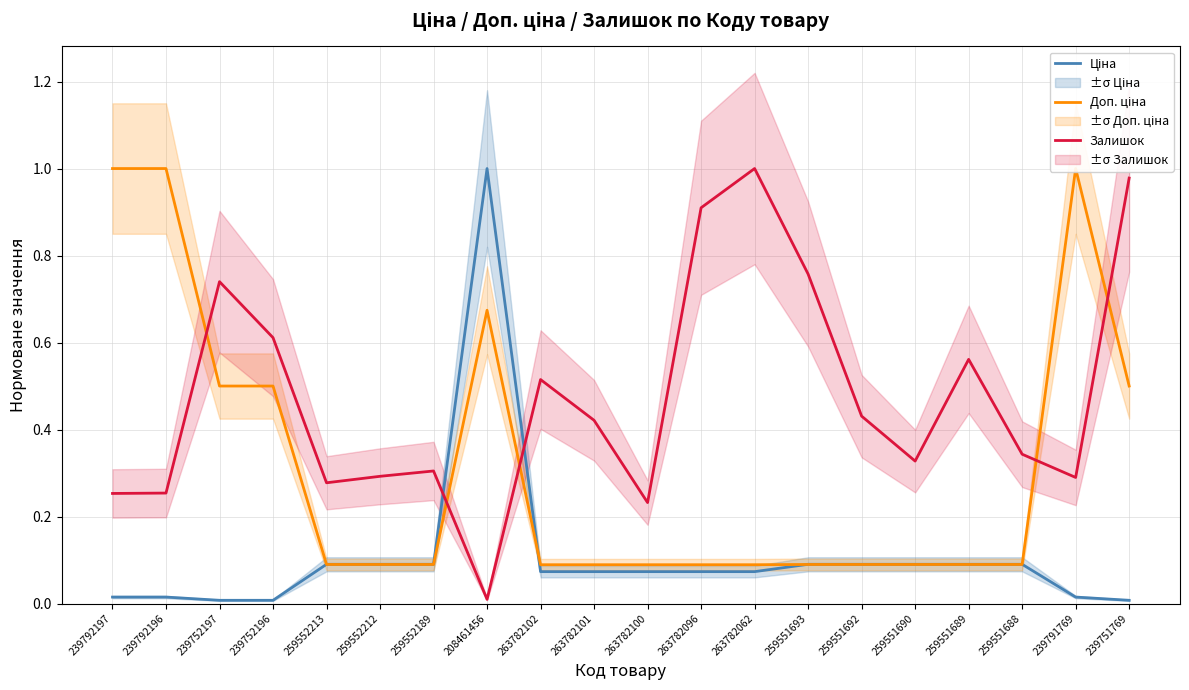

What is the label of the 16th point from the right?

259552213